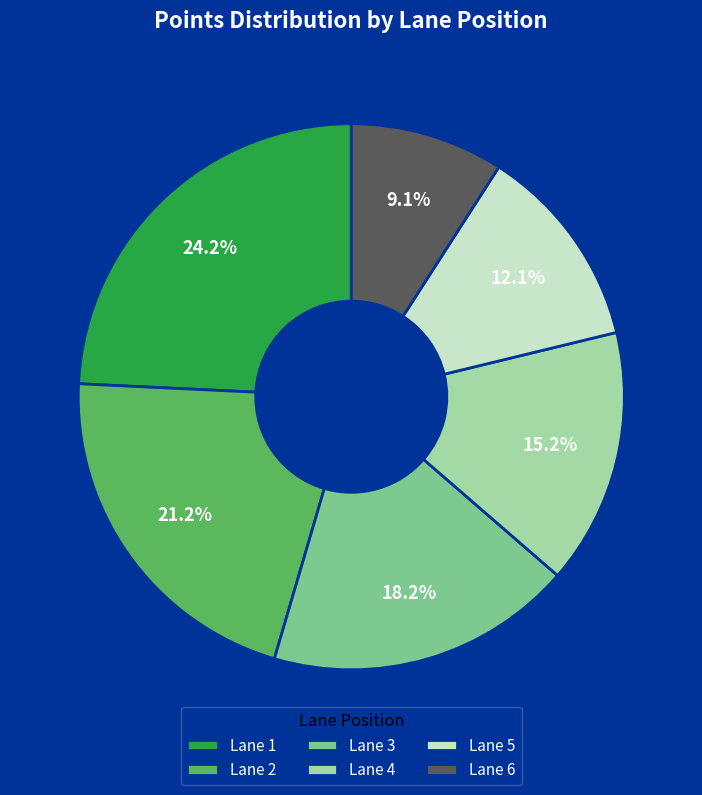

Is there a majority slice in this chart?

No